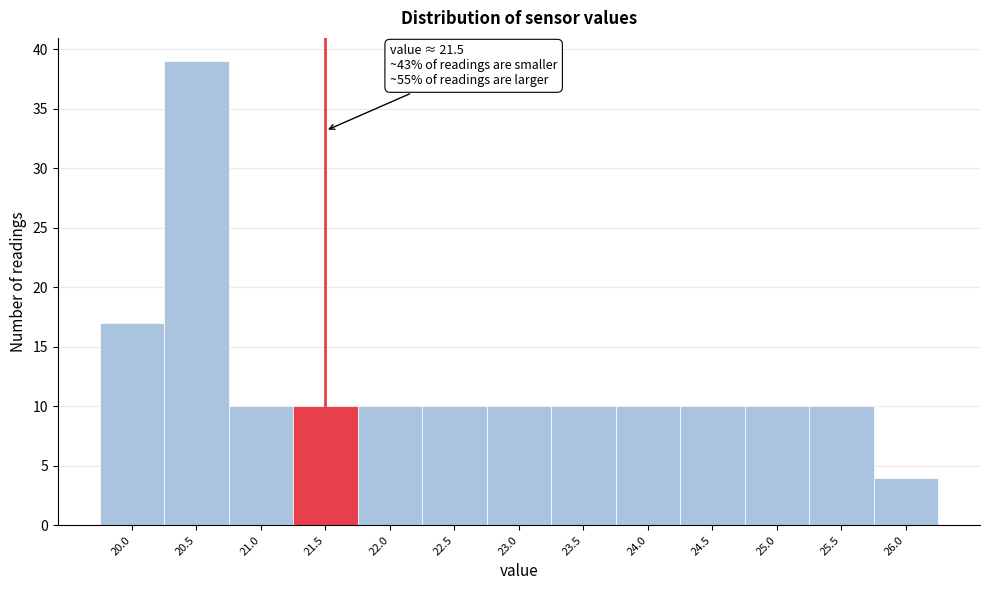

Which range on the x-axis has the tallest bar?

20.25 to 20.75